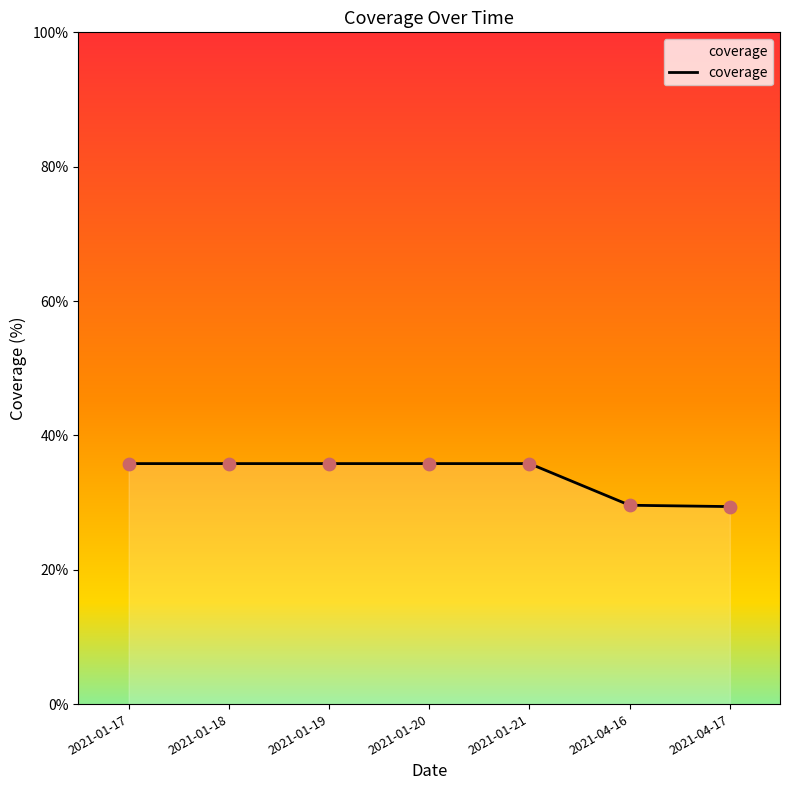

Approximately how many times larger is the value at 2021-01-18 compared to 2021-01-17?

1.0